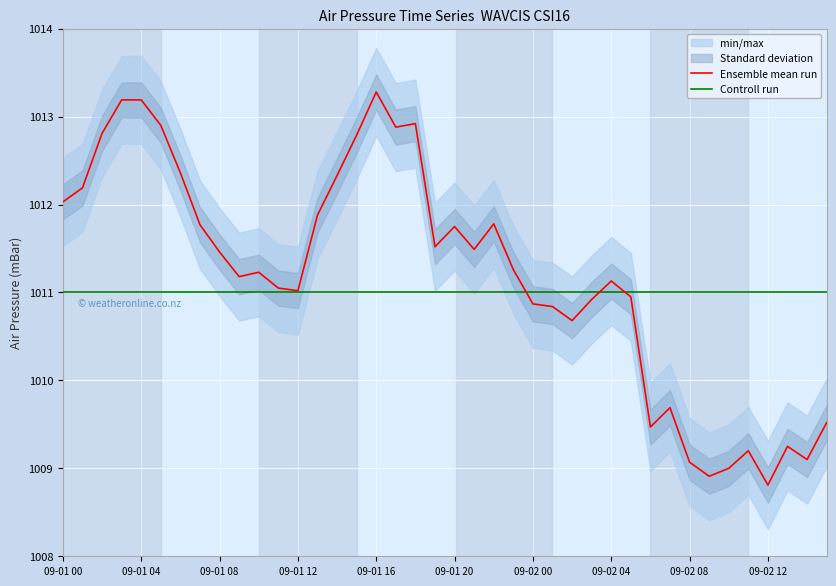

What is the highest value of the Ensemble mean run series?

1013.3